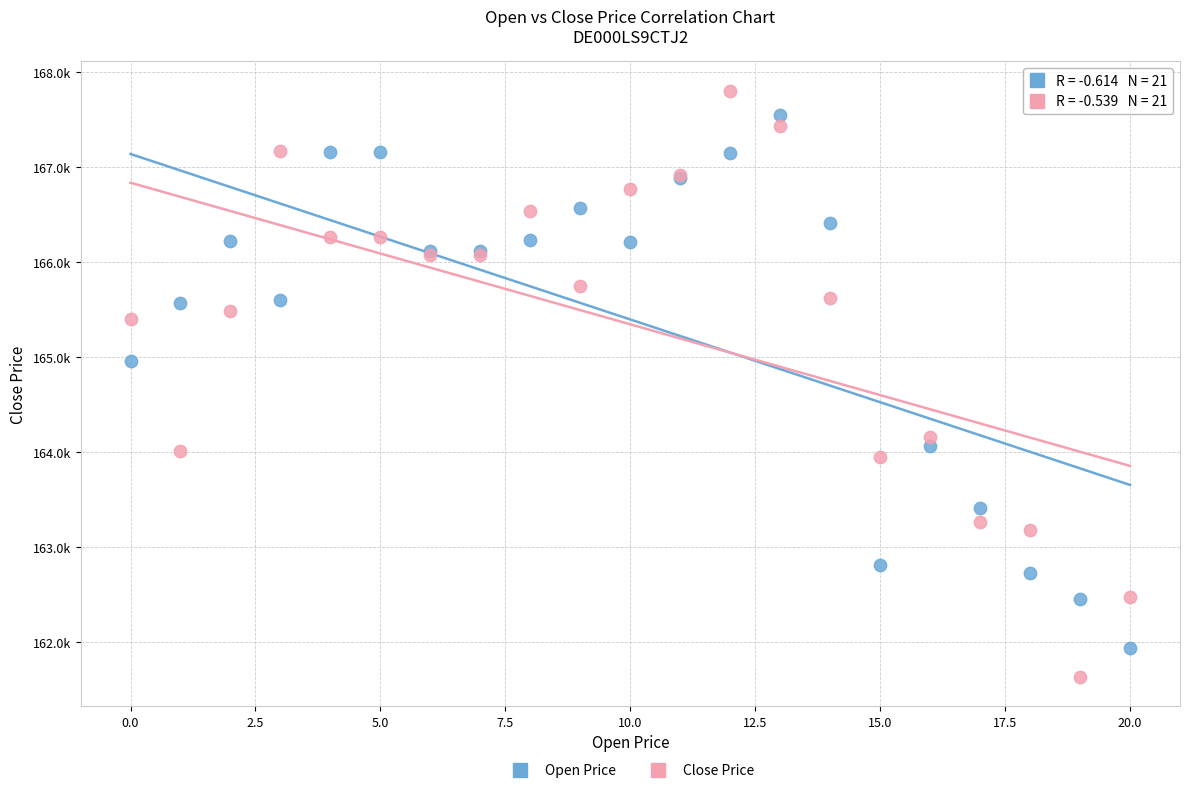

What are all the series names shown in the legend?

Open Price, Close Price